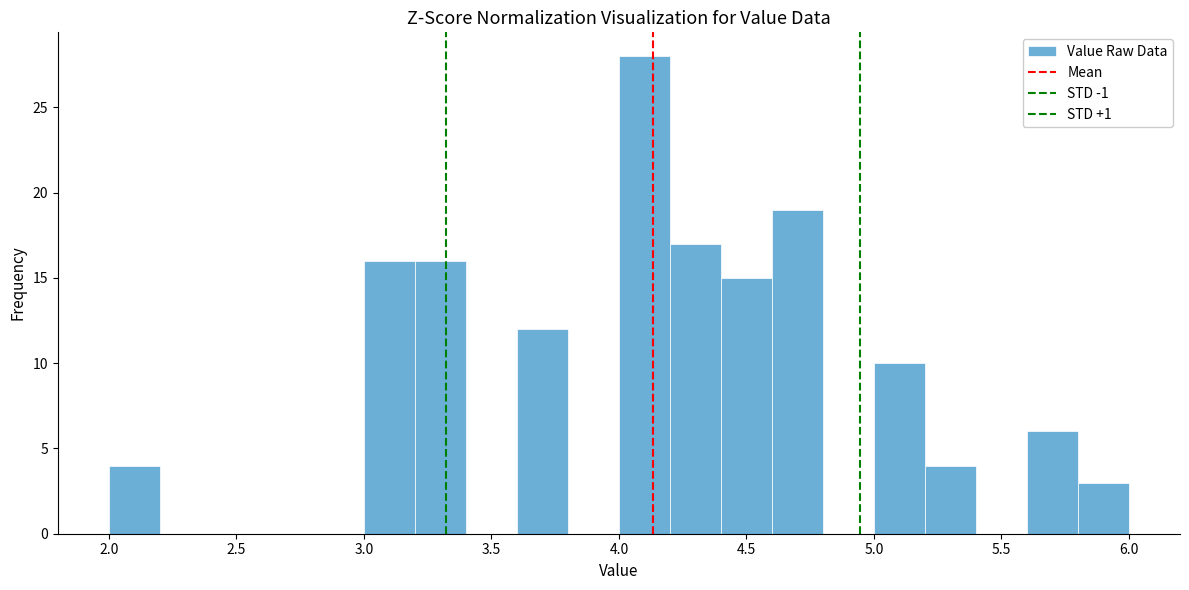

How tall is the bar that spans 5.6 to 5.8 on the x-axis? The values are not printed on the chart, so give them approximately, as read against the axis.

6